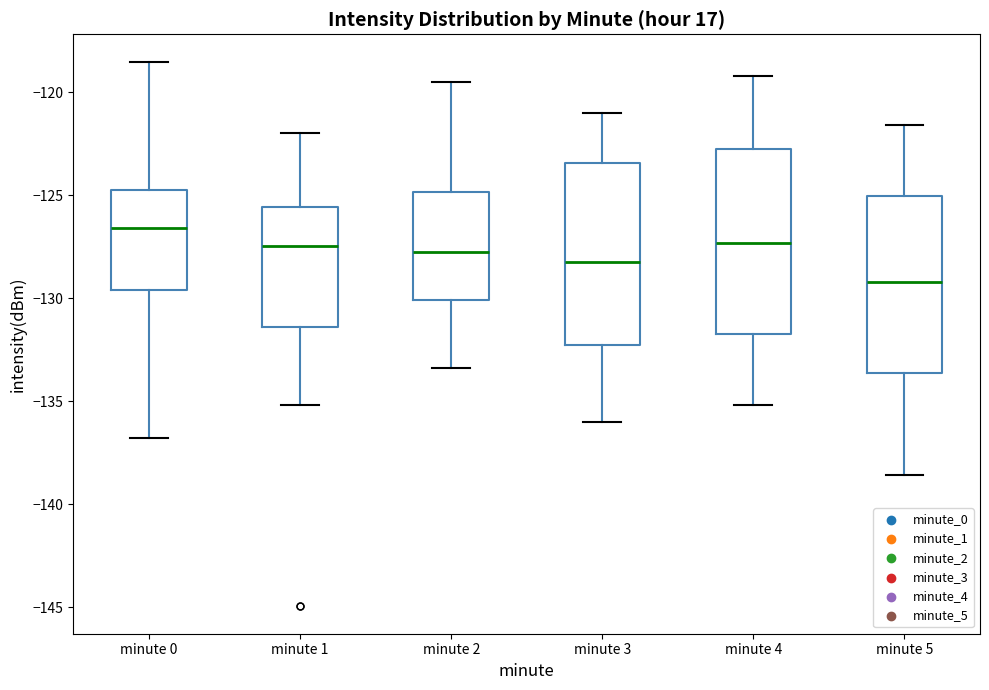

Which box's median line is the highest?

minute 0